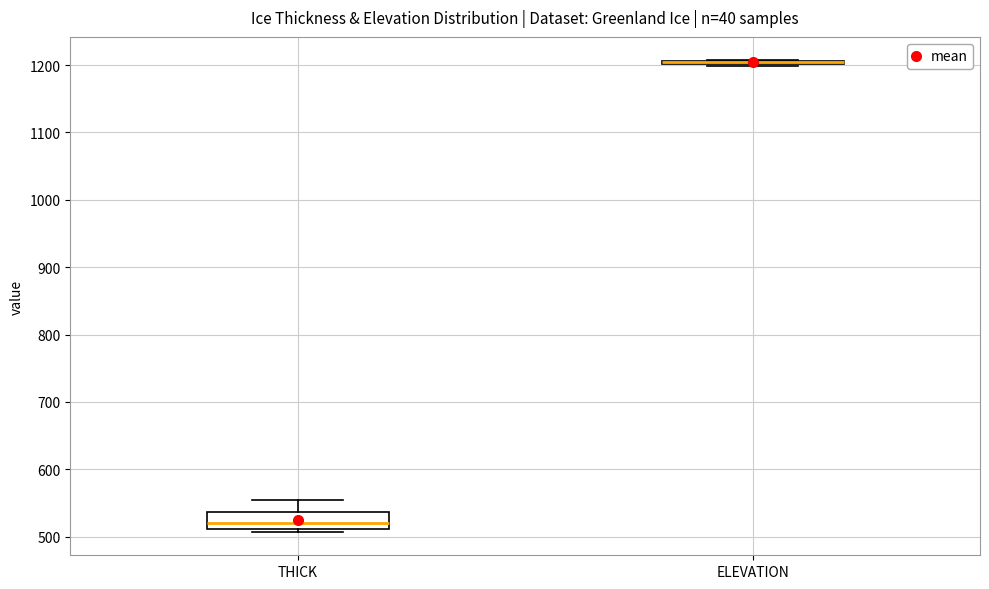

Reading left to right, read every box against the y-axis: the position of its median line, the range the box covers, and the ends of its whiskers. The values are not printed on the chart, so give them approximately, as read against the axis.

THICK: median 520, box 510 to 540, whiskers 510 (just below the box's lower edge) to 550
ELEVATION: box collapsed to a line at 1200, whiskers 1200 to 1210